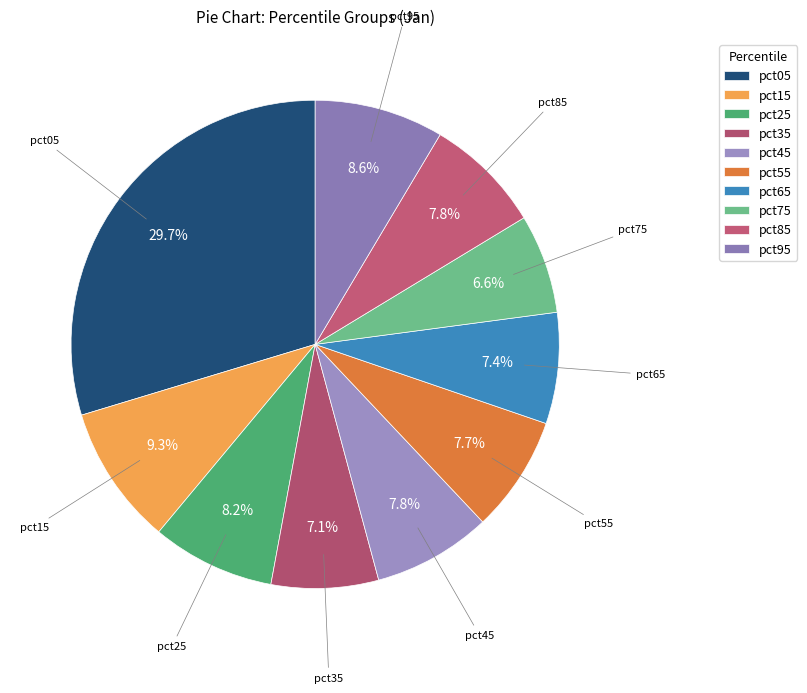

Count the number of slices in the pie.

10